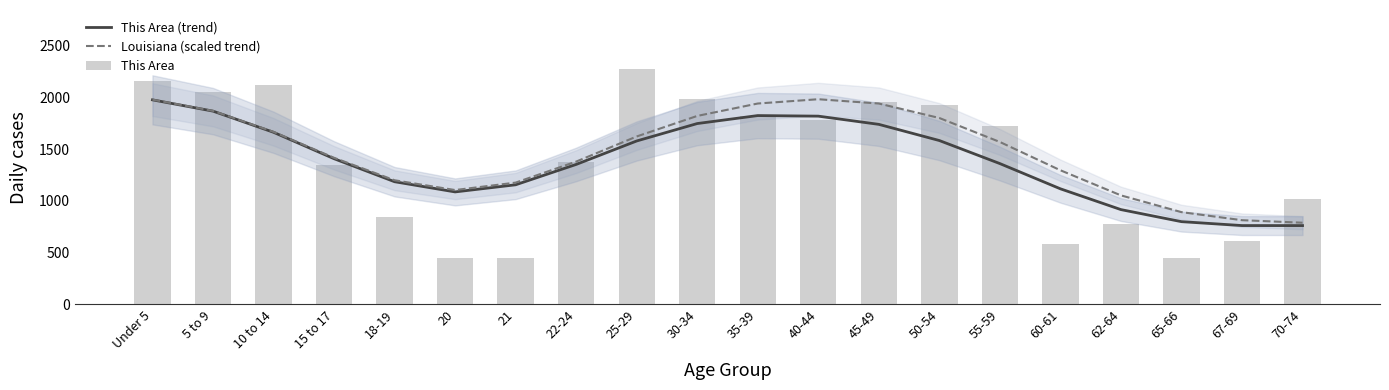

The Louisiana (scaled trend) series shows 1052.0 at 62-64. True or false?

True